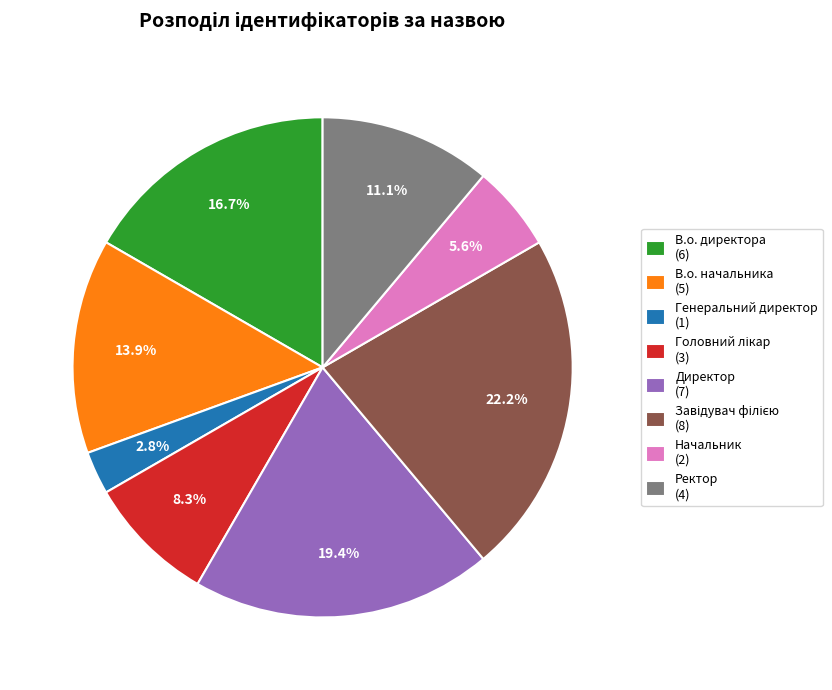

True or false: Директор accounts for 9% of the total.

False